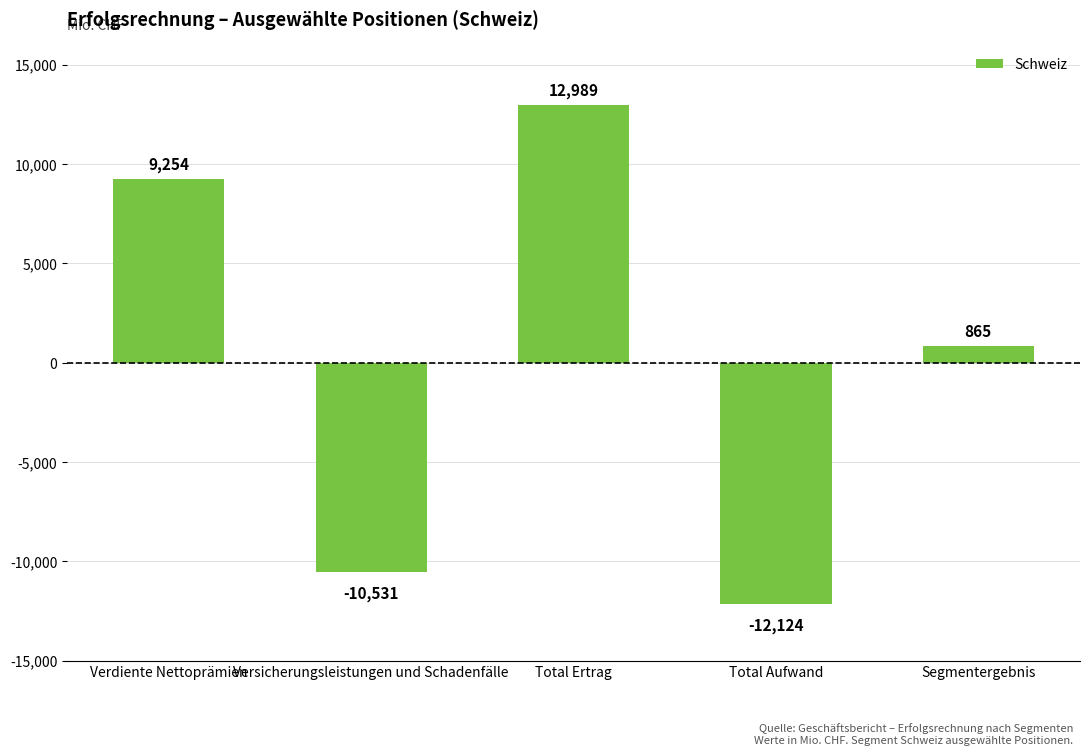

Where is the data nearest to the value 432?

Segmentergebnis